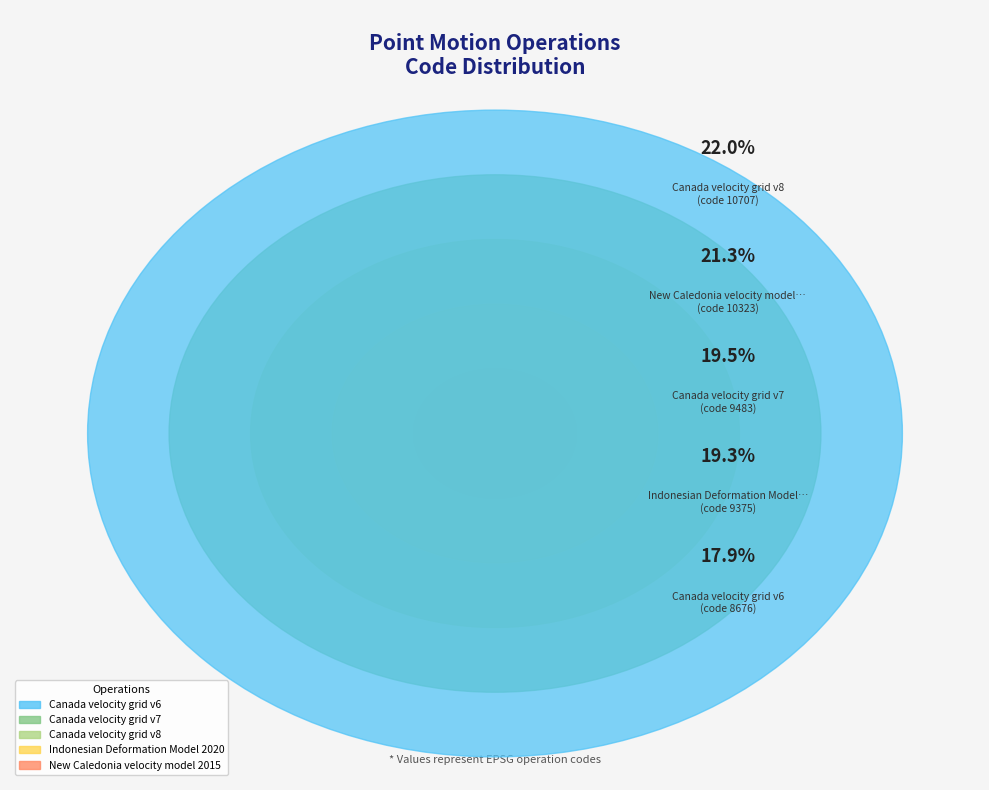

To the nearest percent, what is the difference between the New Caledonia velocity model 2015 and Canada velocity grid v8 slice percentages?

1%